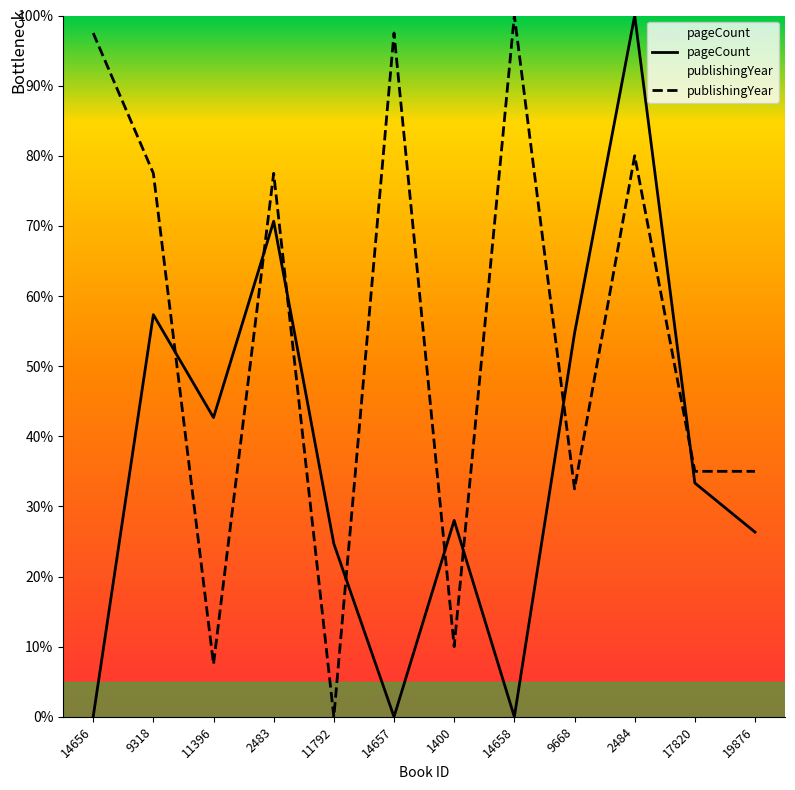

What is the label of the 2nd point from the right?

17820